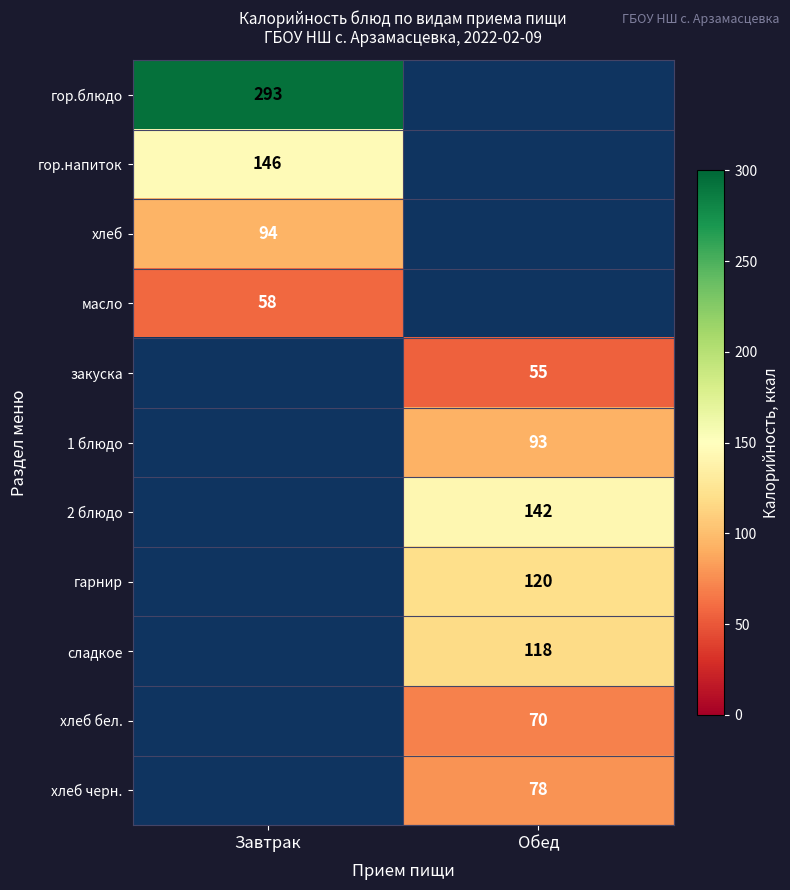

The value of сладкое at Обед is 28. True or false?

False